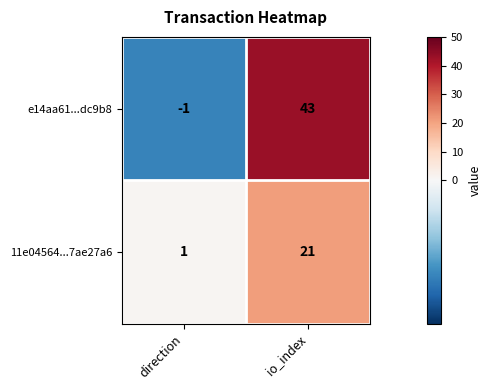

Which category has the highest value across all series?

io_index